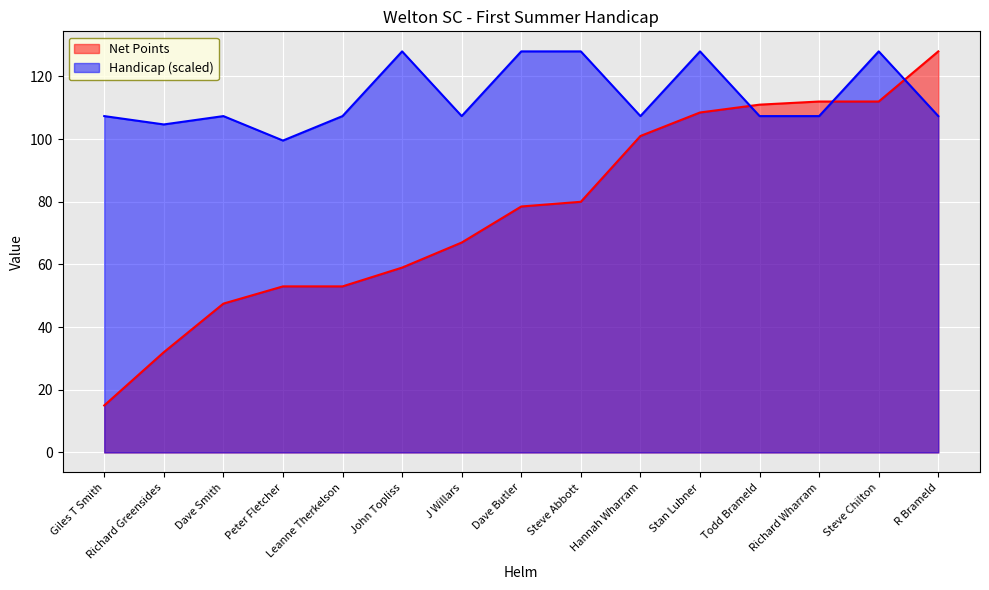

What is the approximate value of Handicap at Peter Fletcher?

99.5